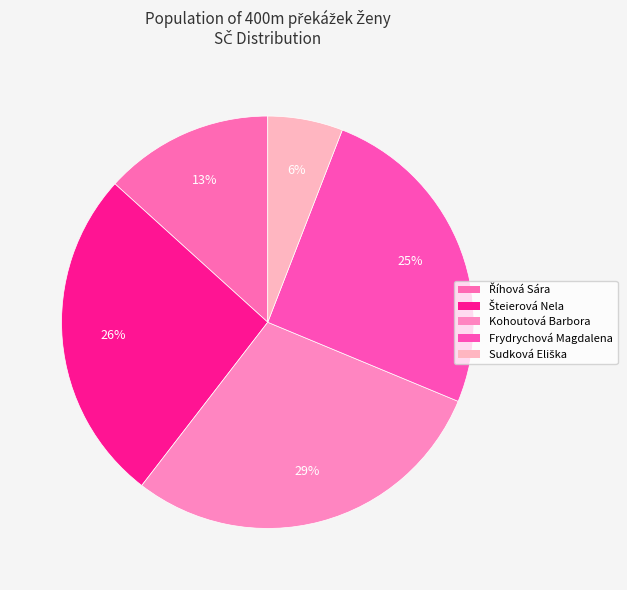

Which has a higher value, Kohoutová Barbora or Sudková Eliška?

Kohoutová Barbora